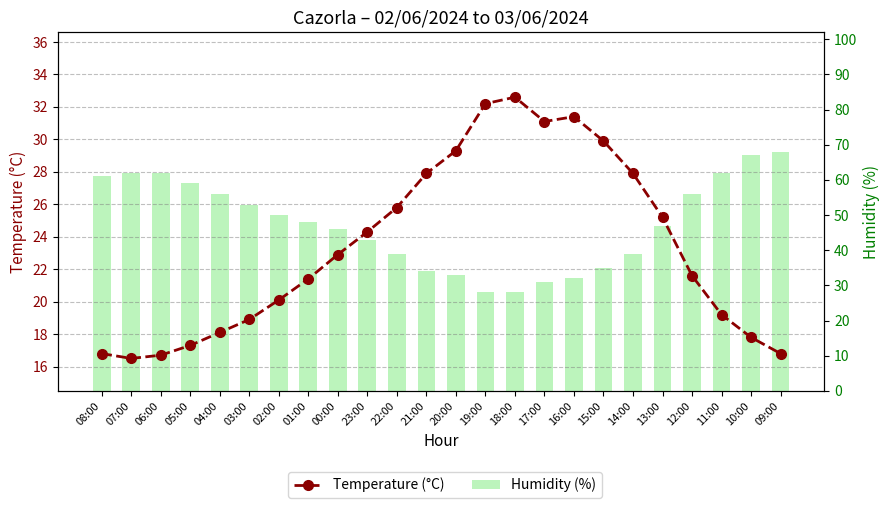

What is the approximate value of Temperature (°C) at 09:00?

16.8